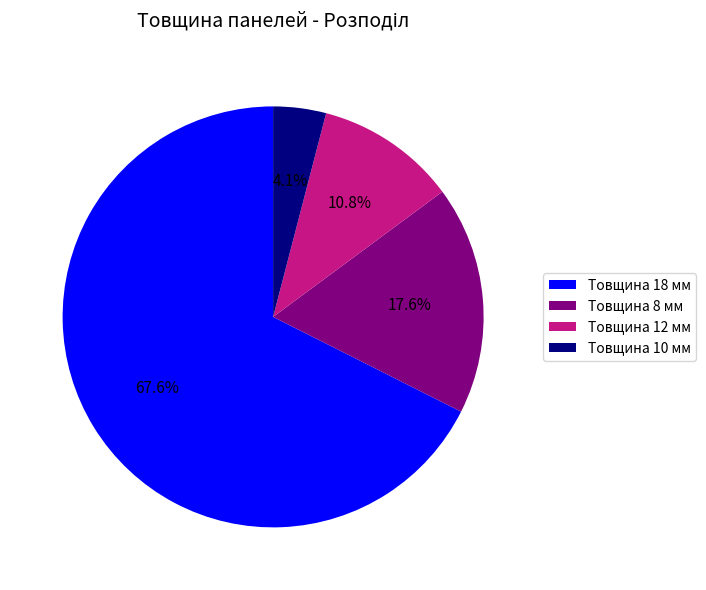

What percentage is NOT represented by Товщина 12 мм?

89.2%